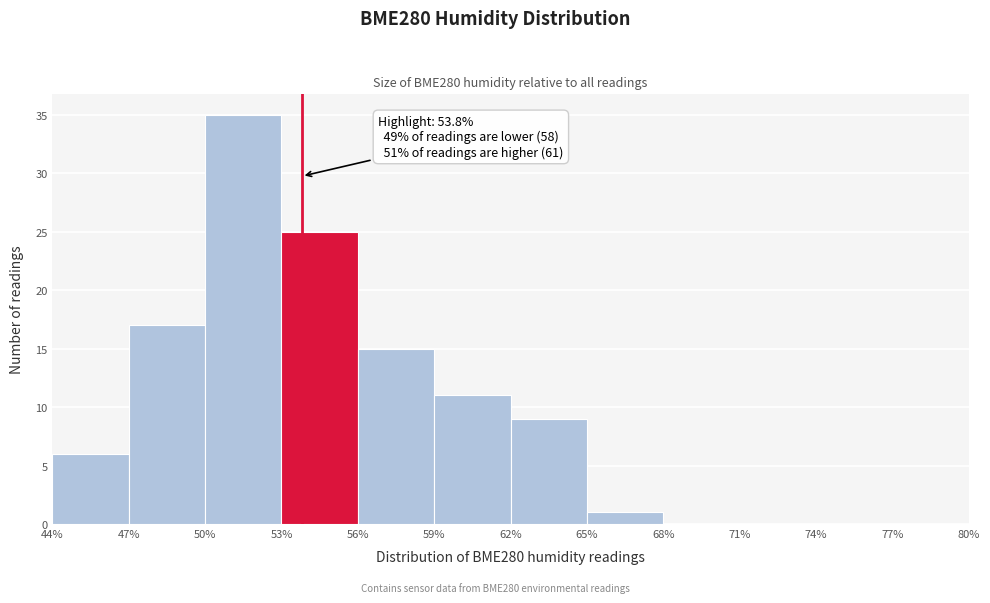

Over which range of the x-axis is the bar tallest?

50% to 53%